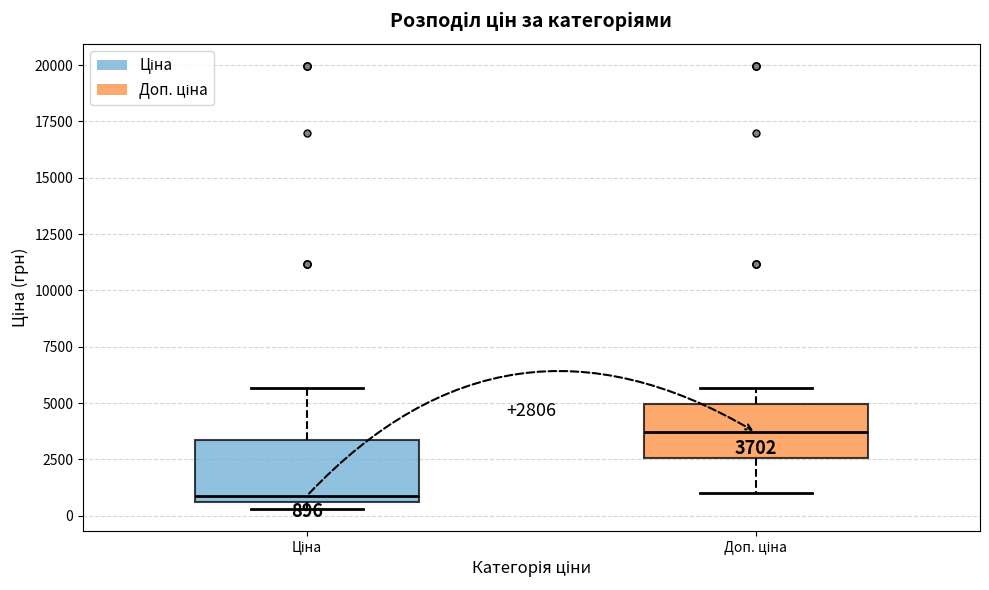

Which box's median line is the lowest?

Ціна